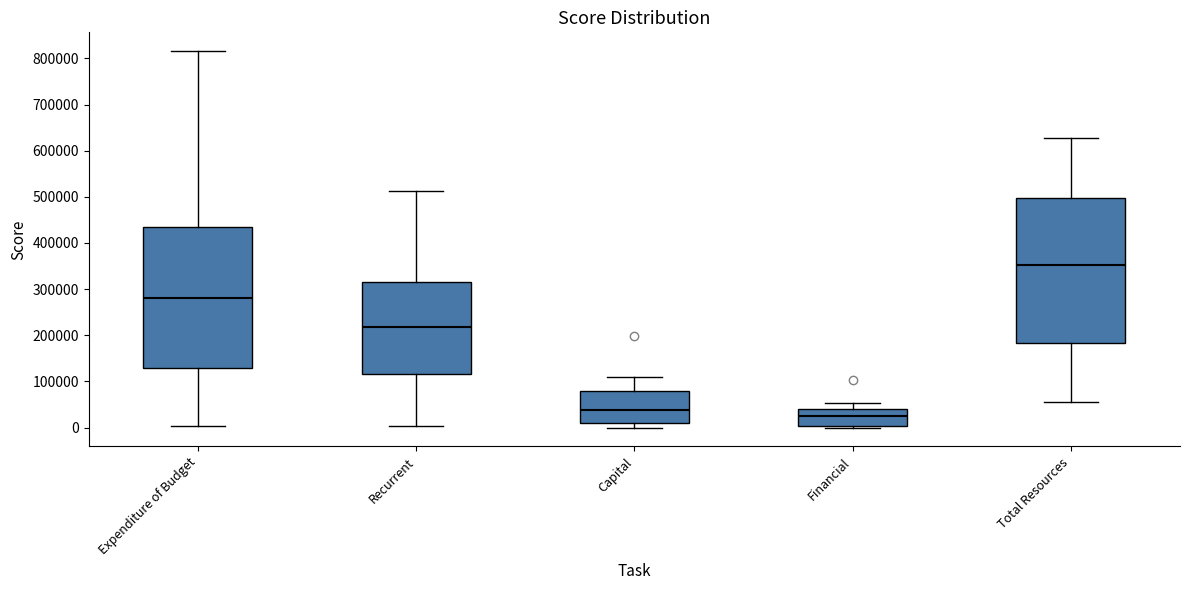

Reading left to right, transcribe this box plot: for each box, give where its median line is, the range the box spans, and where its two whiskers end, as read against the y-axis. The values are not printed on the chart, so give them approximately, as read against the axis.

Expenditure of Budget: median 280000, box 130000 to 430000, whiskers 0 to 820000
Recurrent: median 220000, box 120000 to 320000, whiskers 0 to 510000
Capital: median 40000, box 10000 to 80000, whiskers 0 to 110000
Financial: median 20000, box 0 to 40000, whiskers 0 (just below the box's lower edge) to 50000
Total Resources: median 350000, box 180000 to 500000, whiskers 50000 to 630000